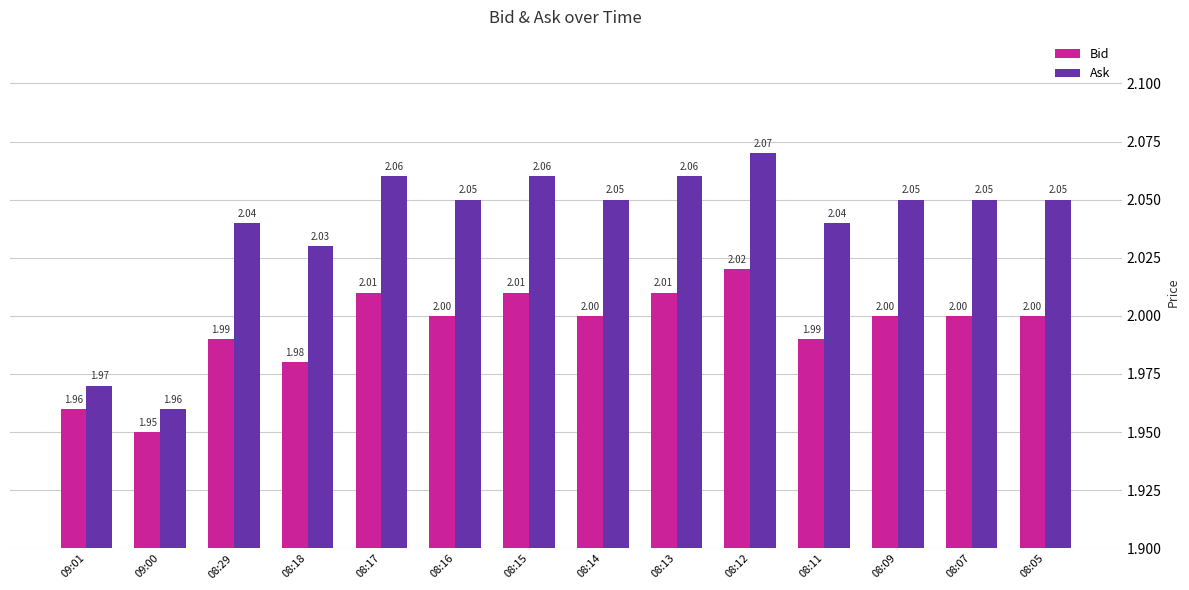

What is the sum of all Ask values?

28.5